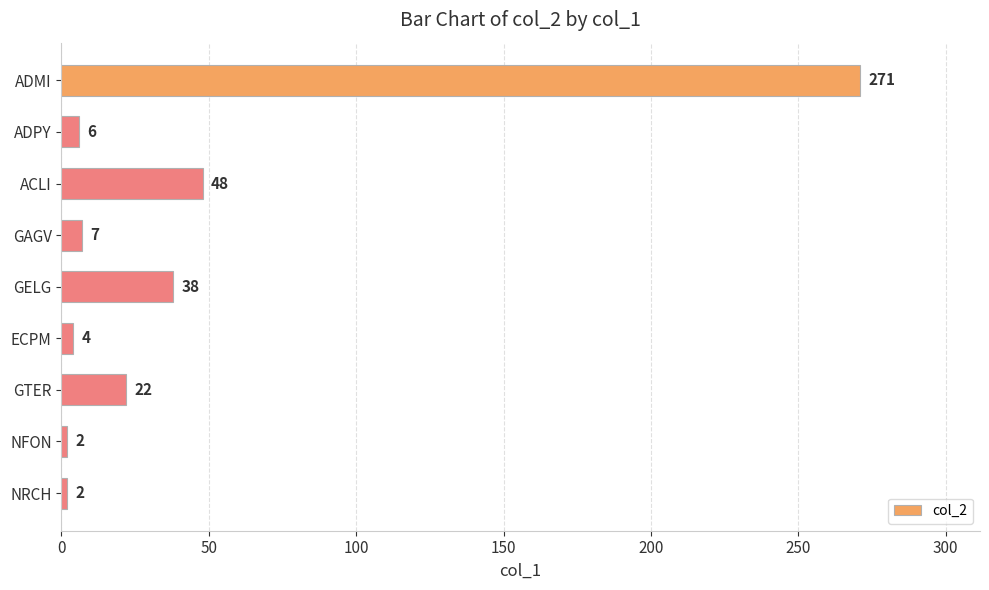

What is the difference between the second highest and second lowest values?

46